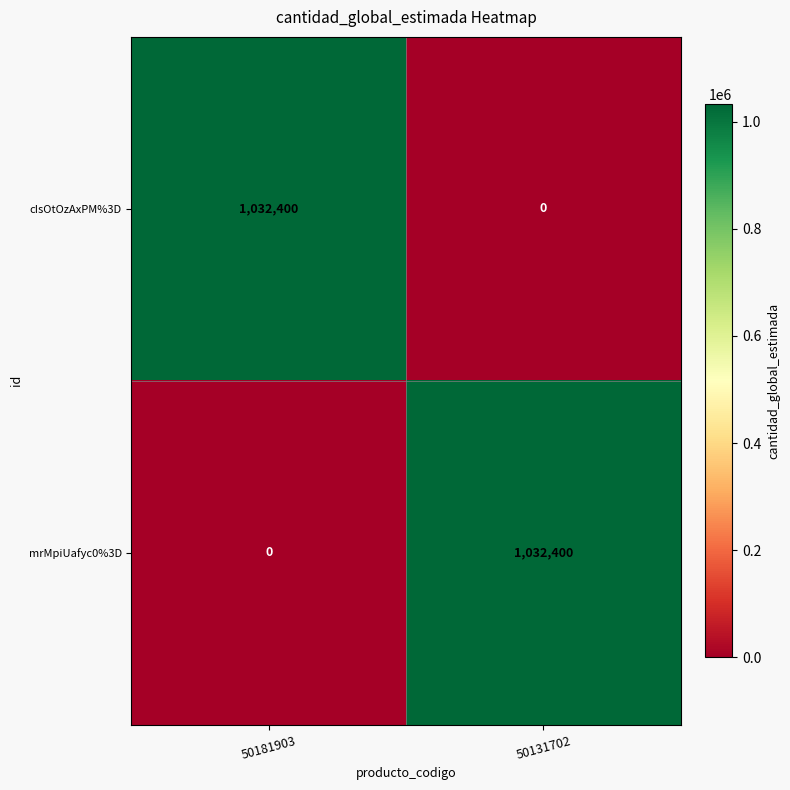

Reading left to right, transcribe all the data shown in this chart.

cIsOtOzAxPM%3D: 1032400	0
mrMpiUafyc0%3D: 0	1032400